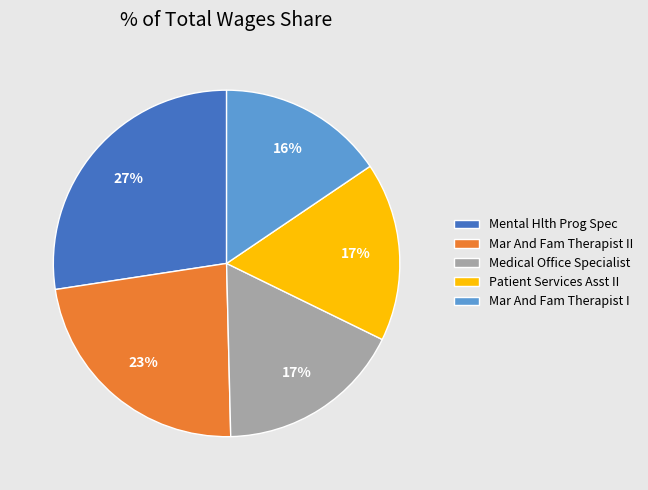

Is it true that Patient Services Asst II is 23% of the pie?

False